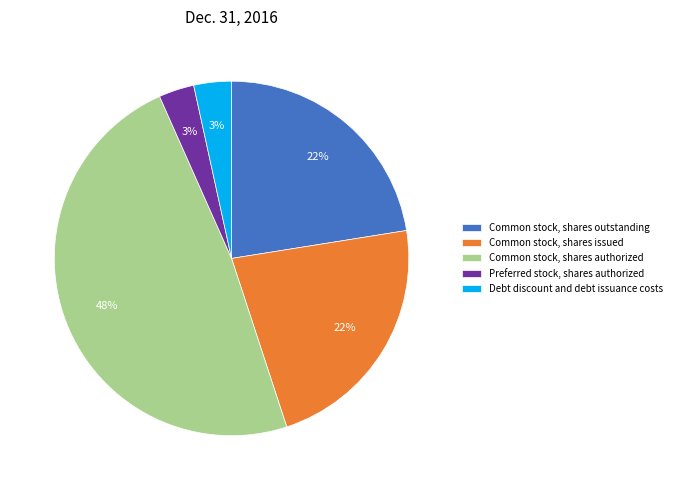

Combined, do Common stock, shares authorized and Preferred stock, shares authorized account for over 50%?

Yes